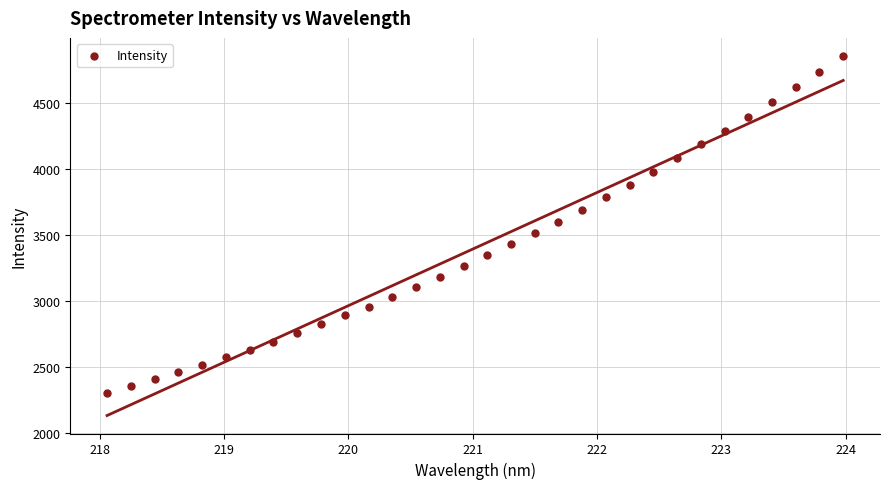

What is the range of Y values (max minus min)?

2551.6